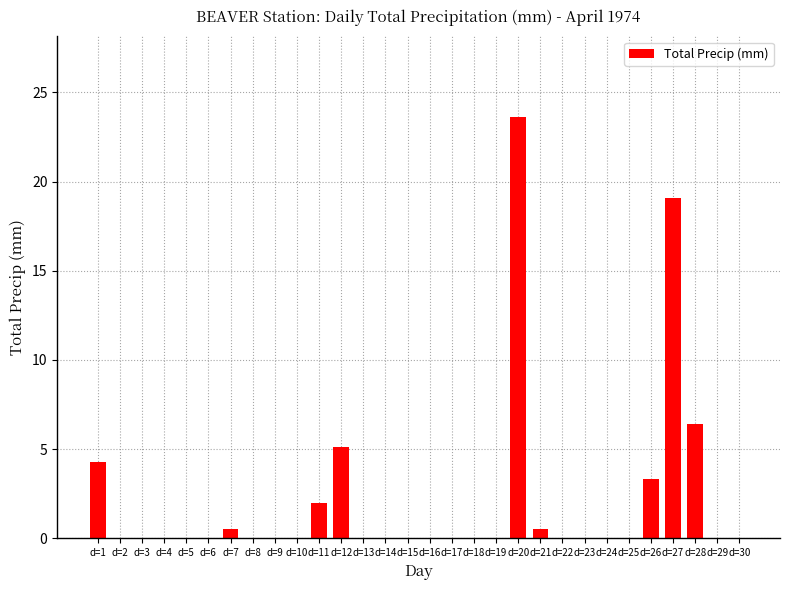

How many distinct data groups are displayed?

1